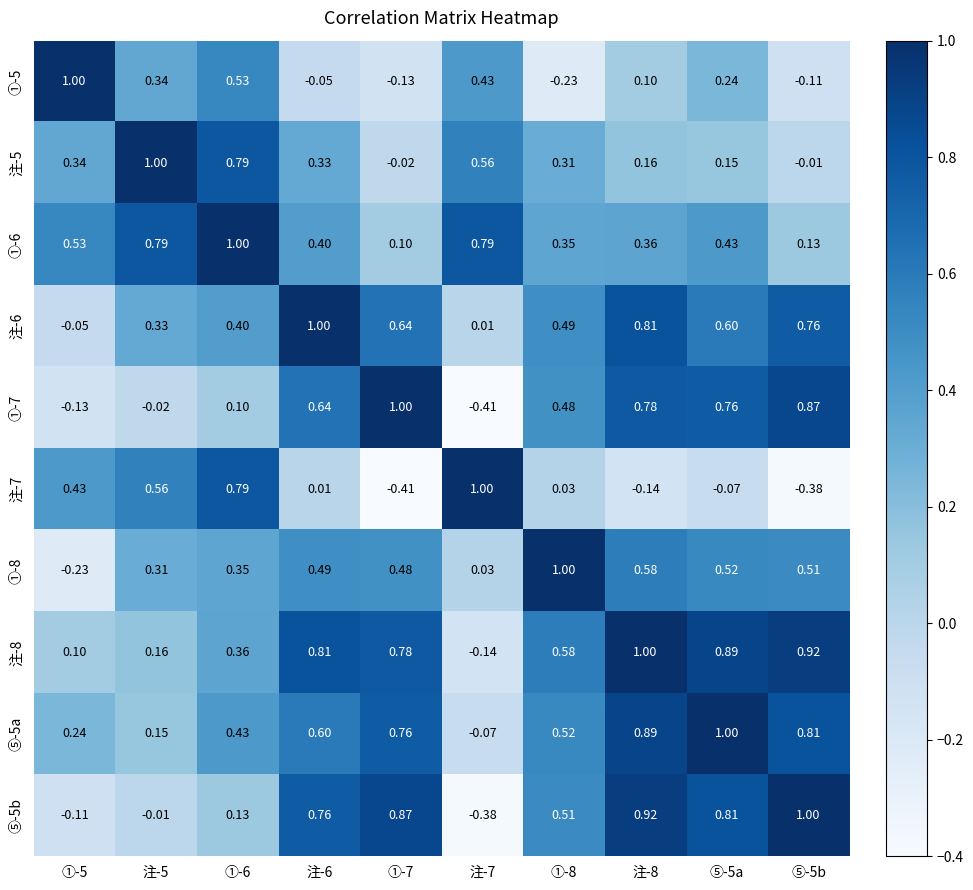

Is the value of 注-5 at ①-7 greater than the value of ①-8 at ①-8?

No